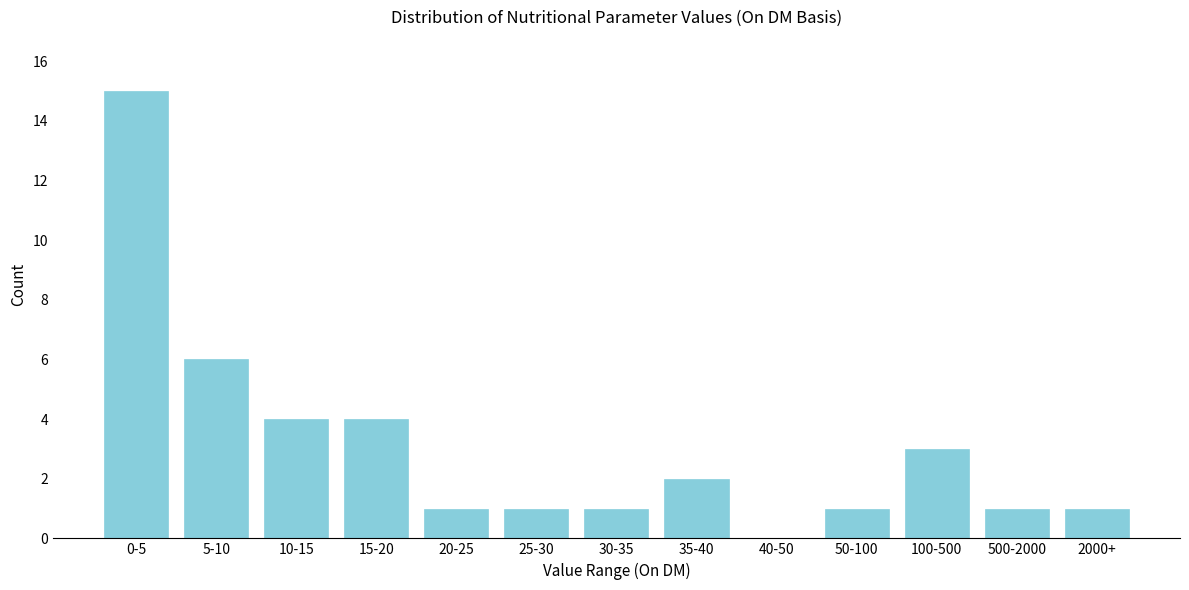

Reading left to right, what are all the values shown in this chart?

0-5=15	5-10=6	10-15=4	15-20=4	20-25=1	25-30=1	30-35=1	35-40=2	40-50=0	50-100=1	100-500=3	500-2000=1	2000+=1